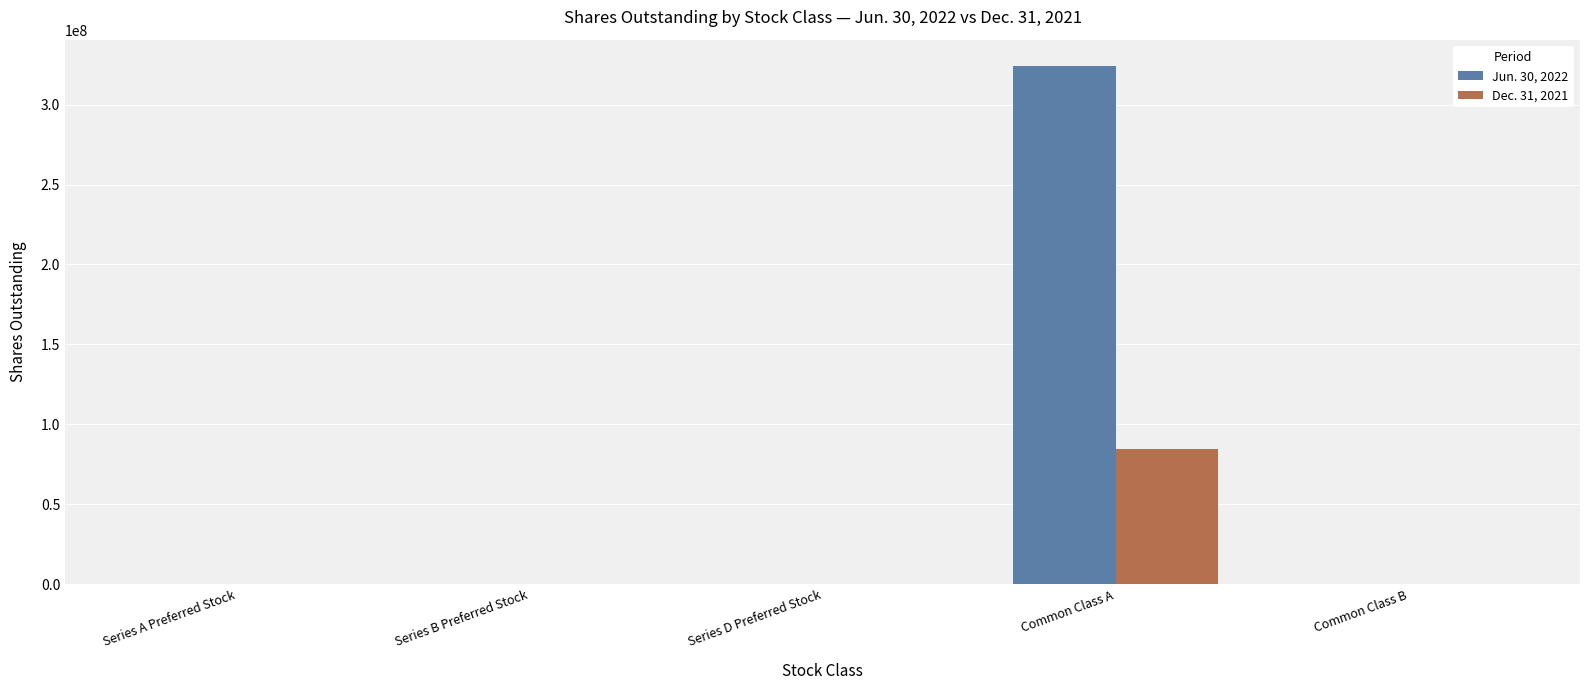

The Jun. 30, 2022 series shows 324440579 at Common Class A. True or false?

True